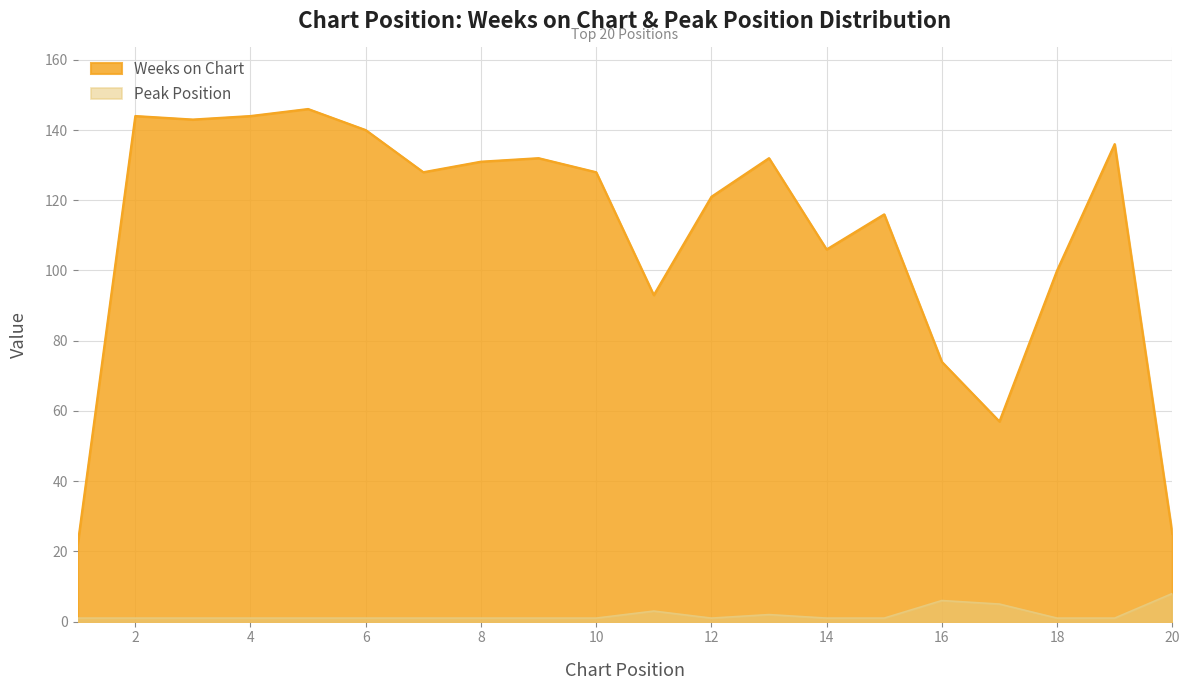

Which category has the highest value in the Weeks on Chart series?

5